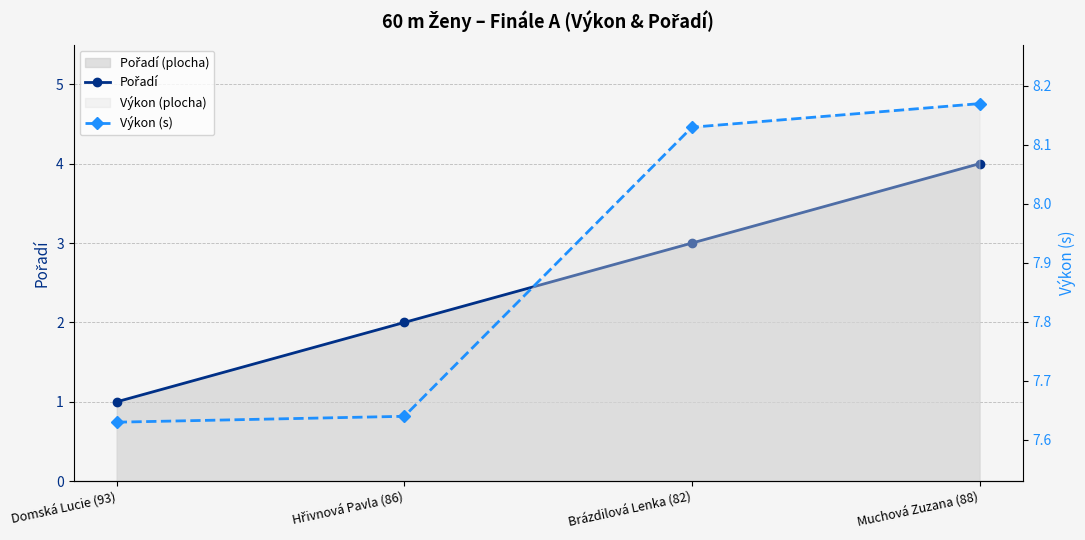

Is the value of Výkon (s) at Brázdilová Lenka (82) greater than the value of Pořadí at Hřivnová Pavla (86)?

Yes